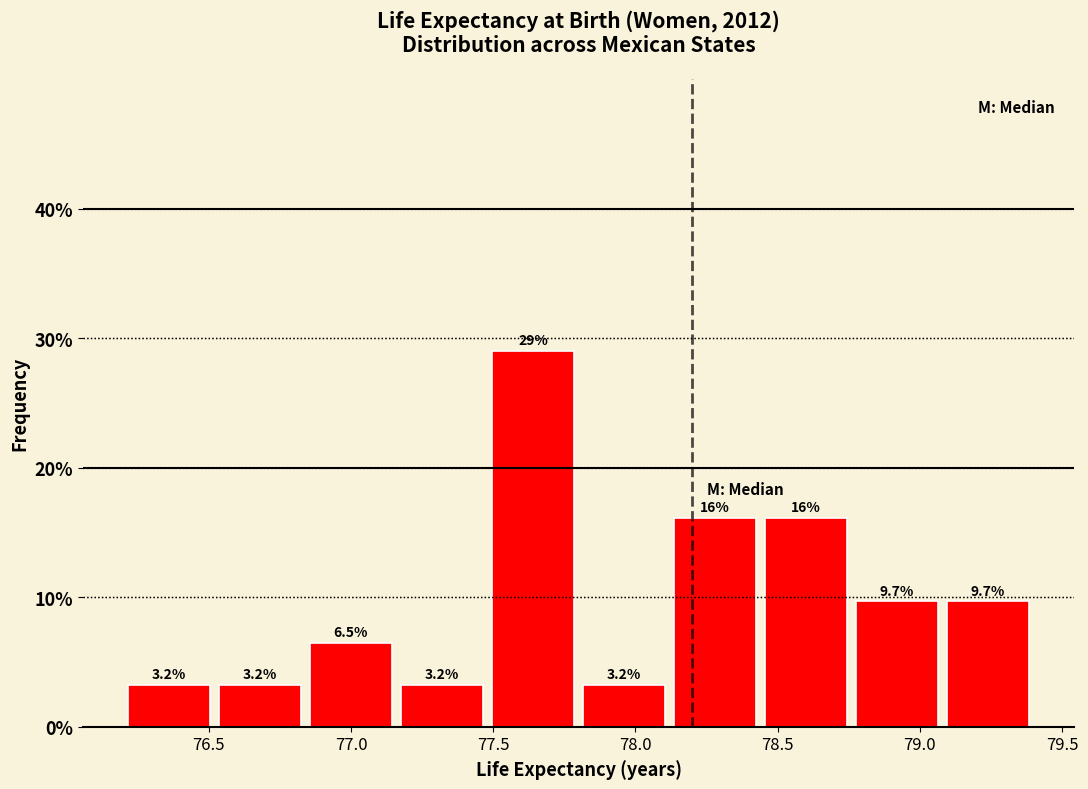

Which range on the x-axis has the tallest bar?

77.48 to 77.80